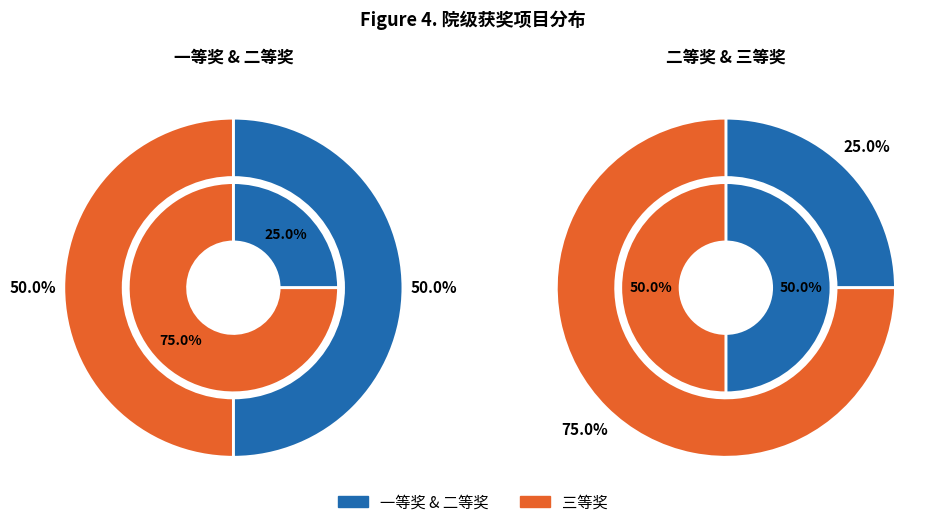

Is it true that 三等奖 is 50% of the pie?

True